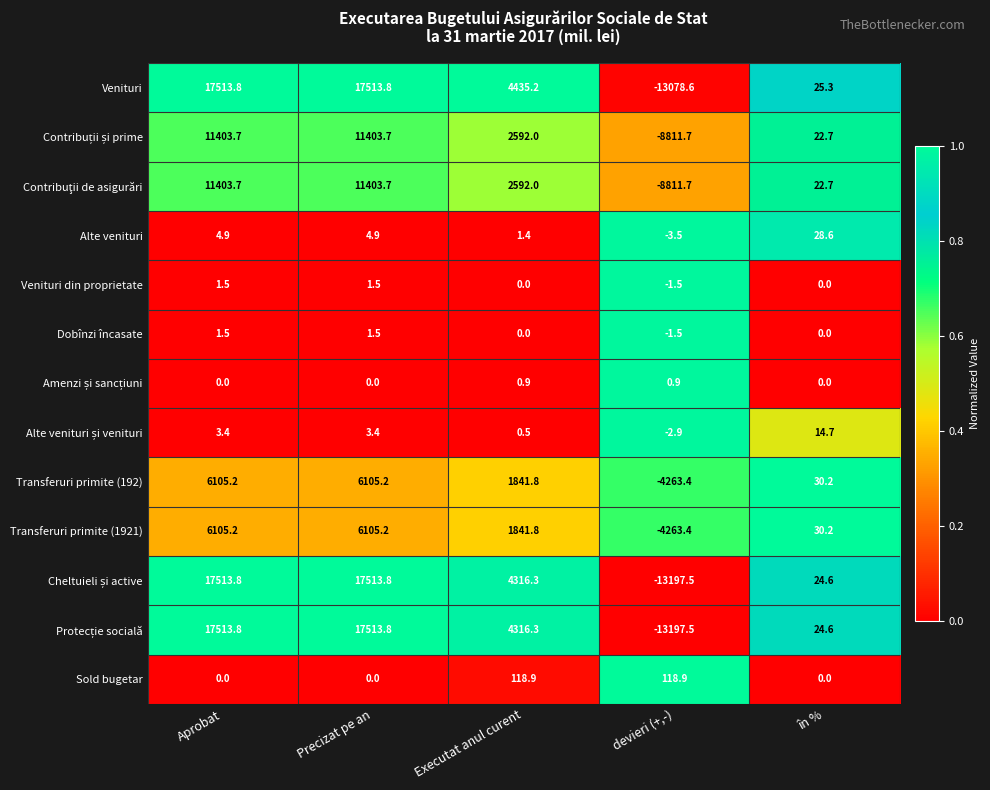

What is the difference between the maximum and minimum values in the Transferuri primite (1921) series?

10368.6